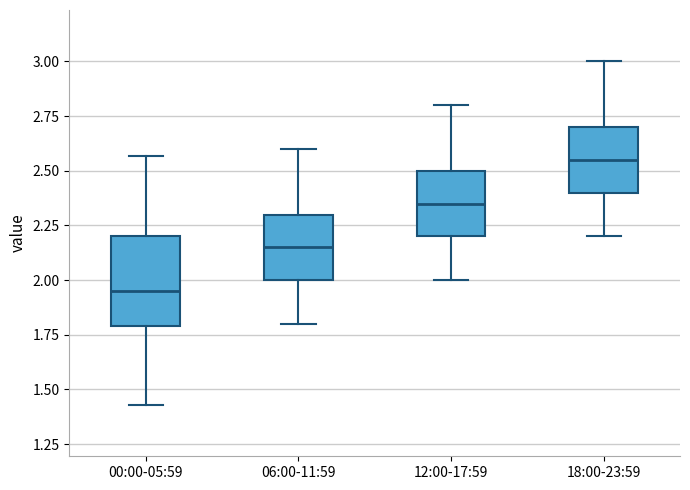

Comparing the boxes themselves (not the whiskers), which one is the tallest?

00:00-05:59